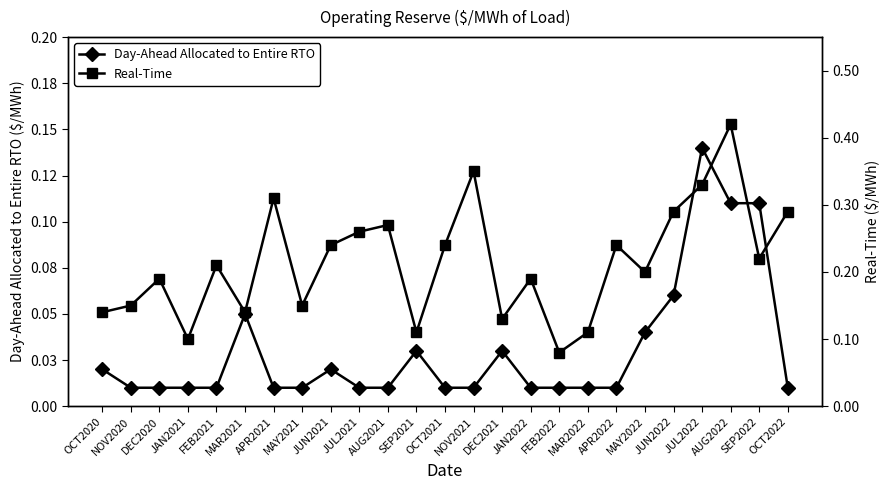

Where is Day-Ahead Allocated to Entire RTO nearest to the value 0?

NOV2020